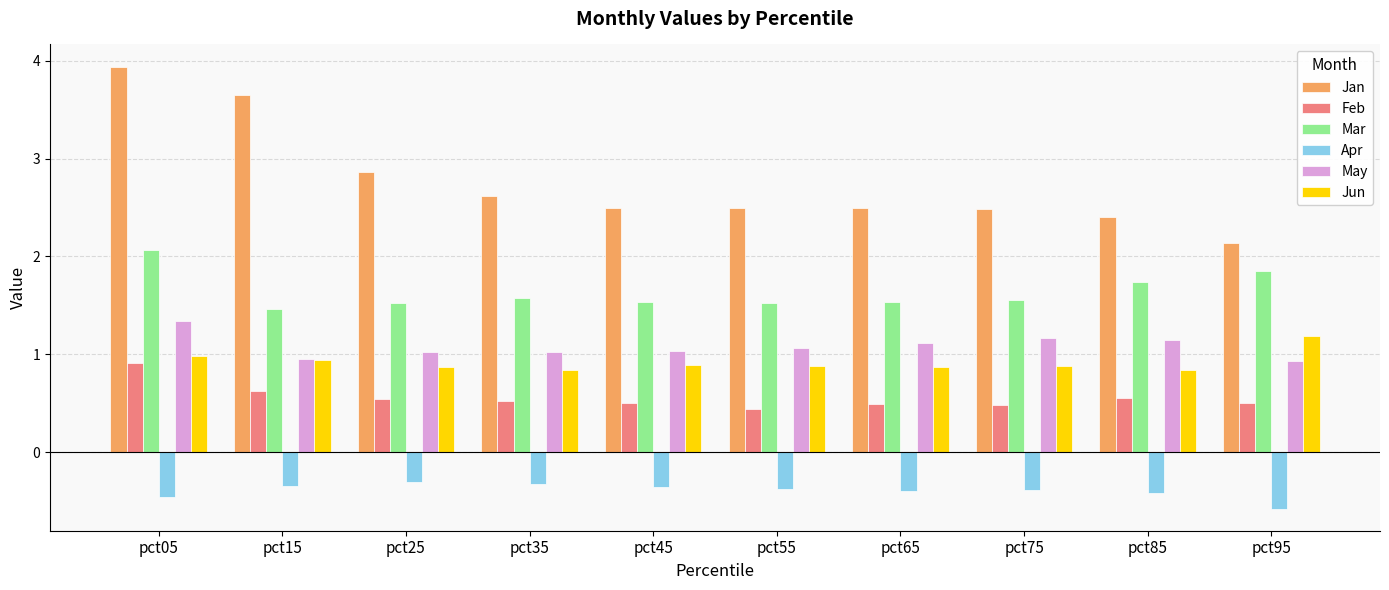

Which category has the highest value across all series?

pct05